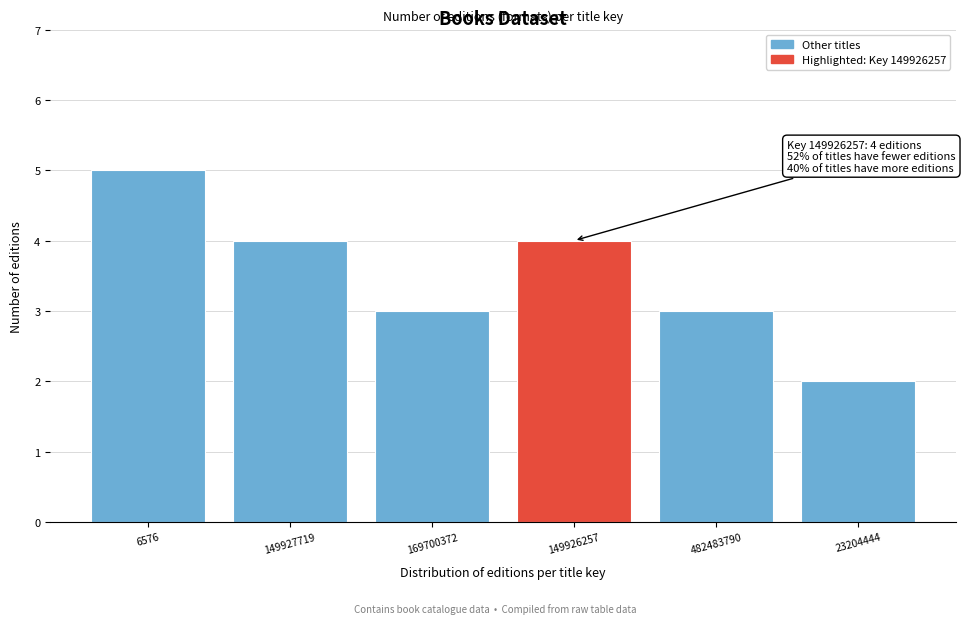

Reading left to right, transcribe all the data shown in this chart.

6576=5	149927719=4	169700372=3	149926257=4	482483790=3	23204444=2